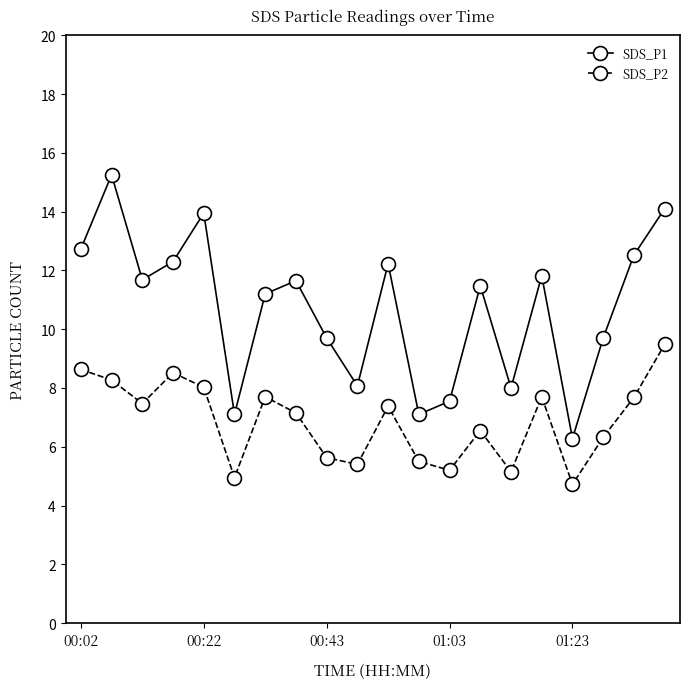

What is the maximum value for SDS_P2?

9.5